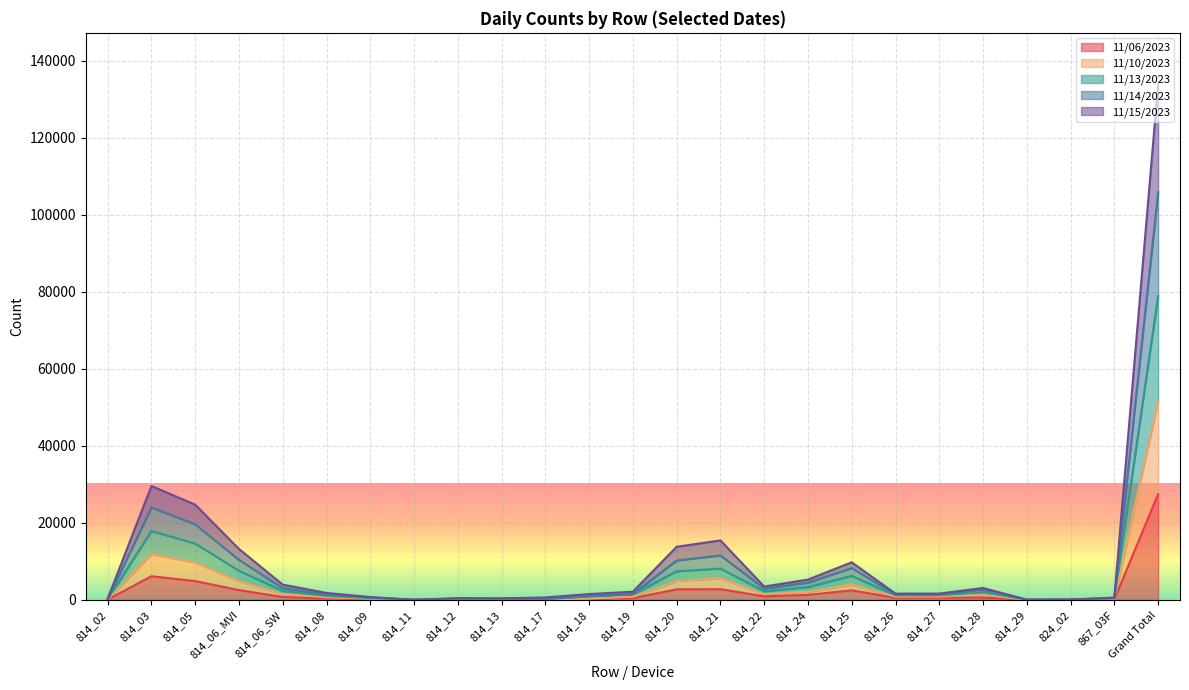

What is the total value across all series at 814_17?

611